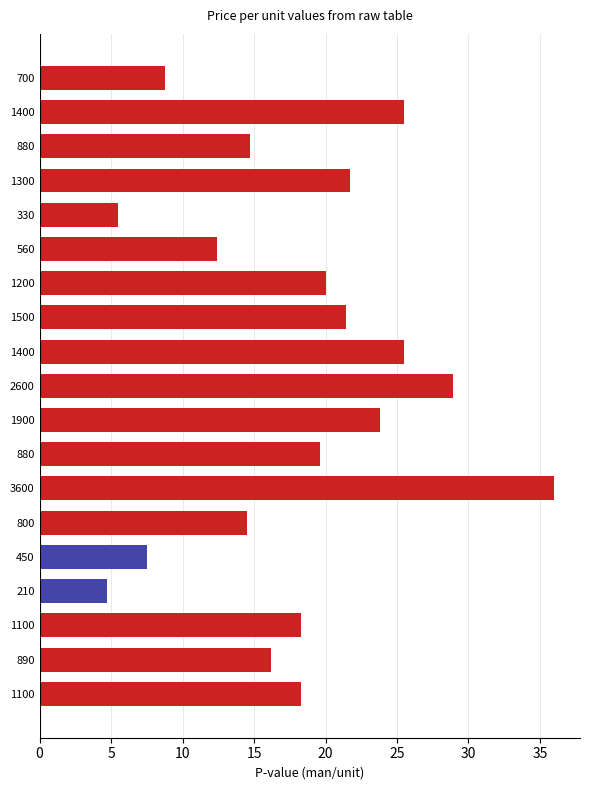

How many data points does each series have?

19